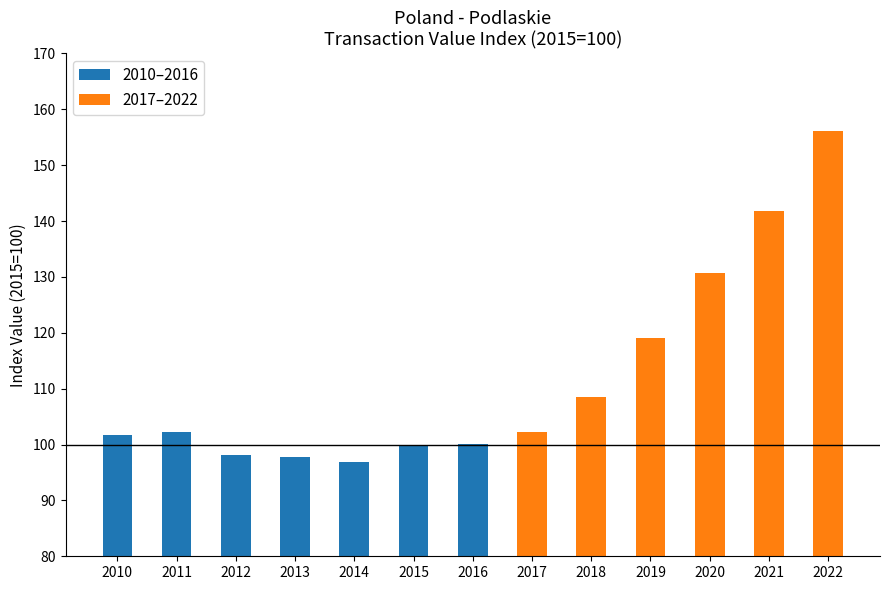

Is it true that the value at 2015 is 23.8?

False